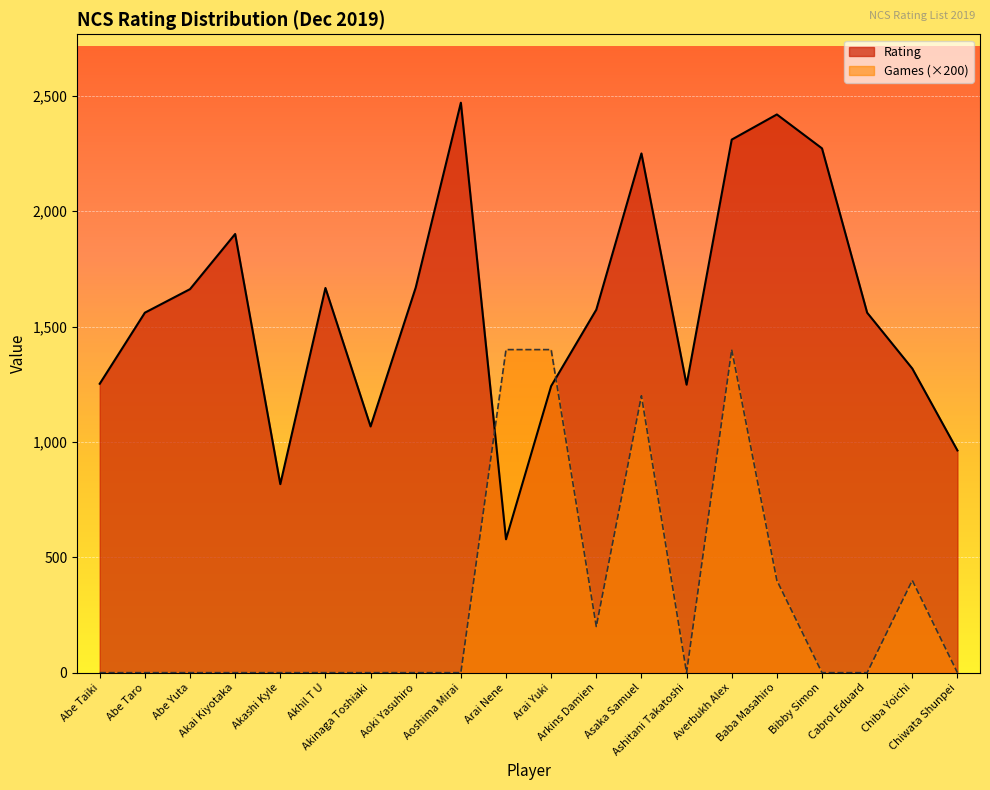

Where do Games and Rating first cross each other?

Aoshima Mirai and Arai Nene